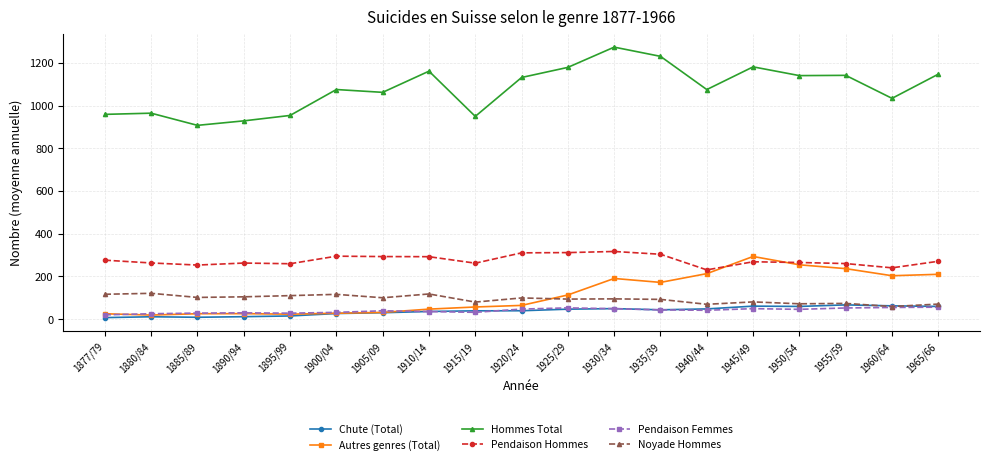

How many values in the Autres genres (Total) series exceed 63?

10